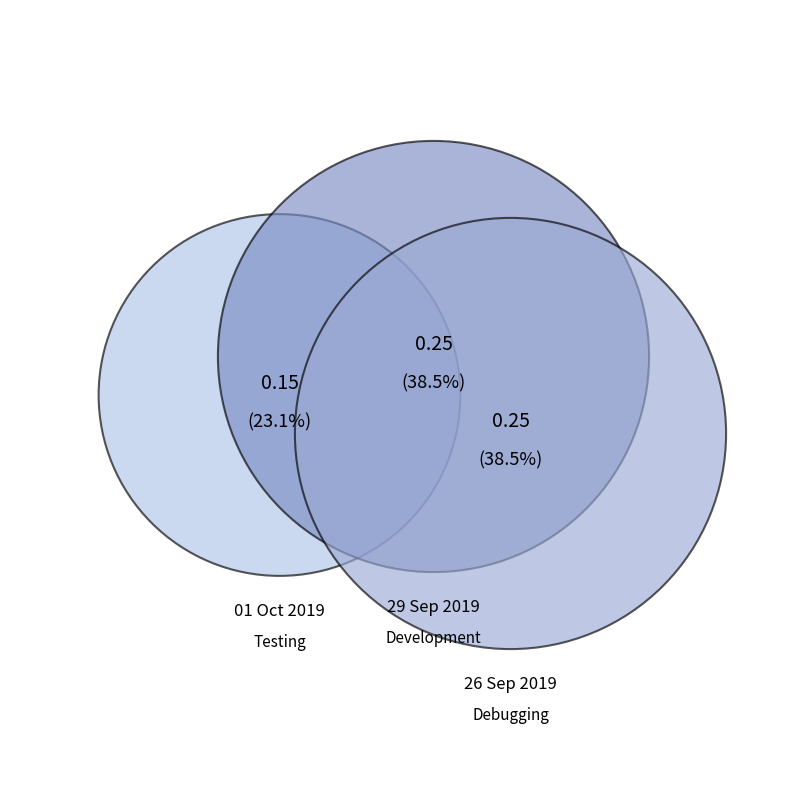

Which has a higher value, 01 Oct 2019 or 26 Sep 2019?

26 Sep 2019